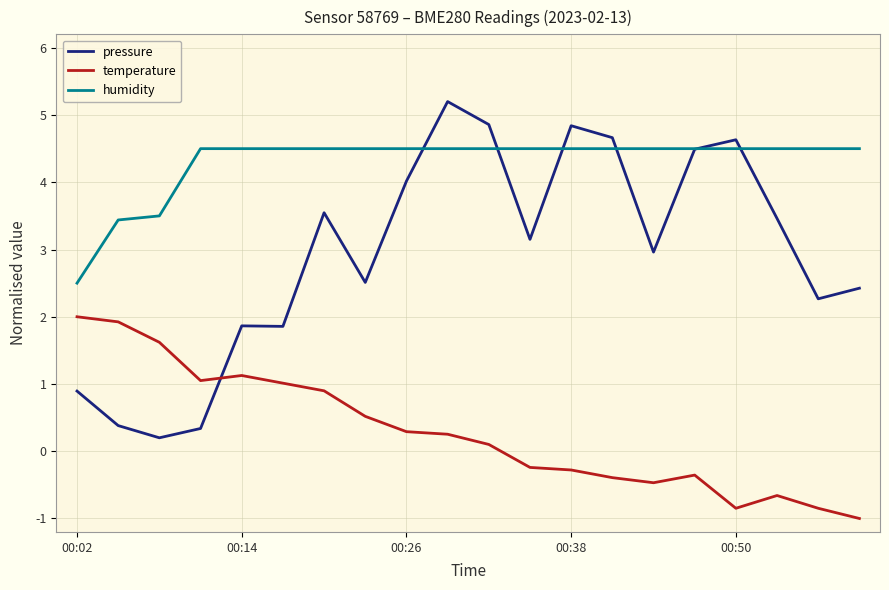

What is the minimum value for temperature?

-1.0